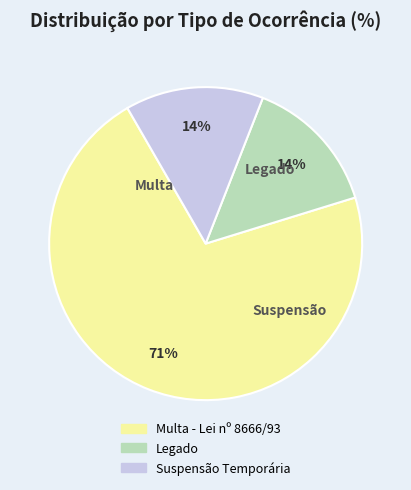

To the nearest percent, what is the average slice percentage?

33%